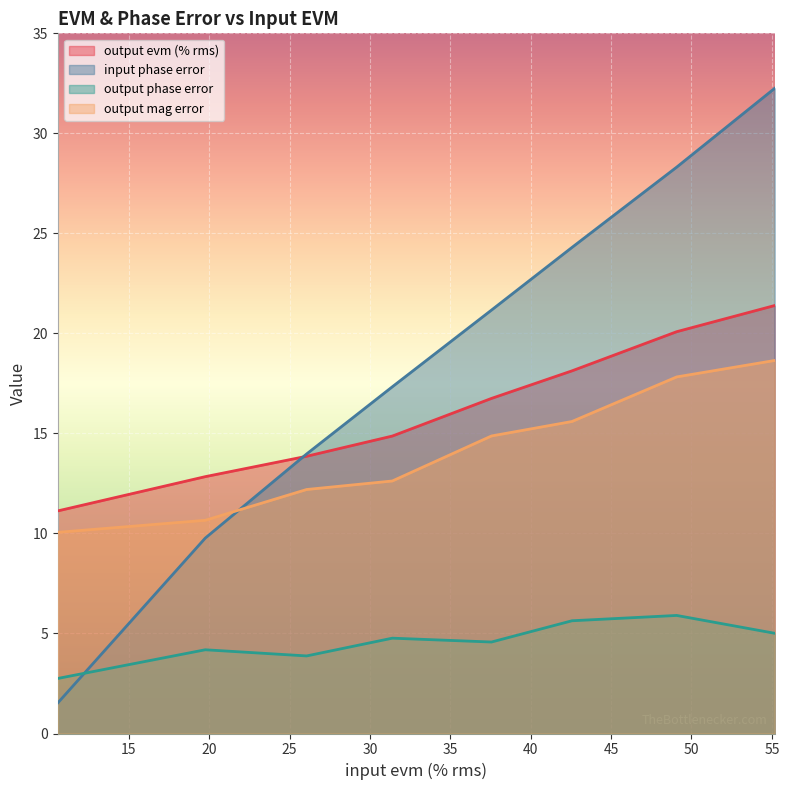

What is the average value of the output mag error series?

14.1